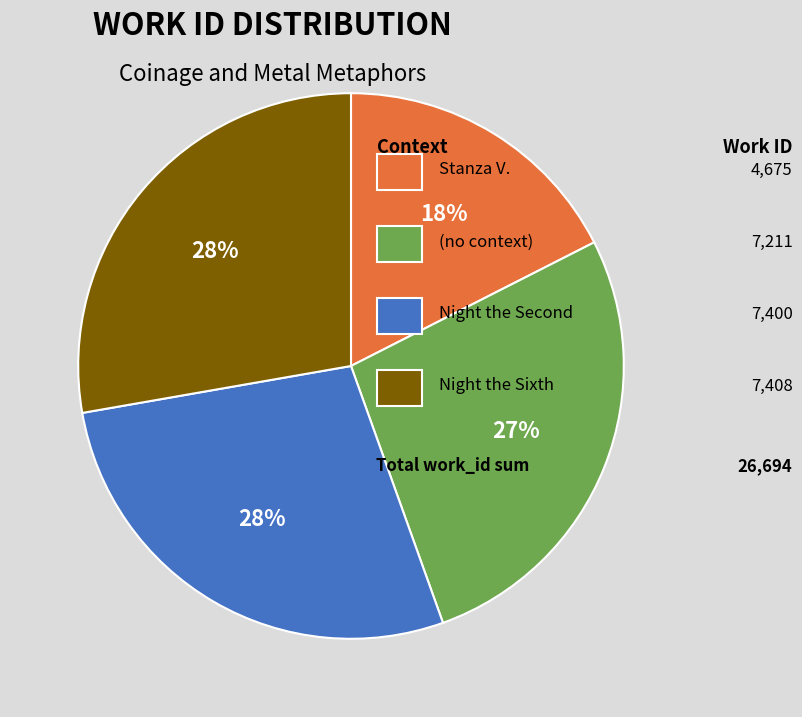

To the nearest percent, what is the difference between the largest and smallest slice percentages?

10%